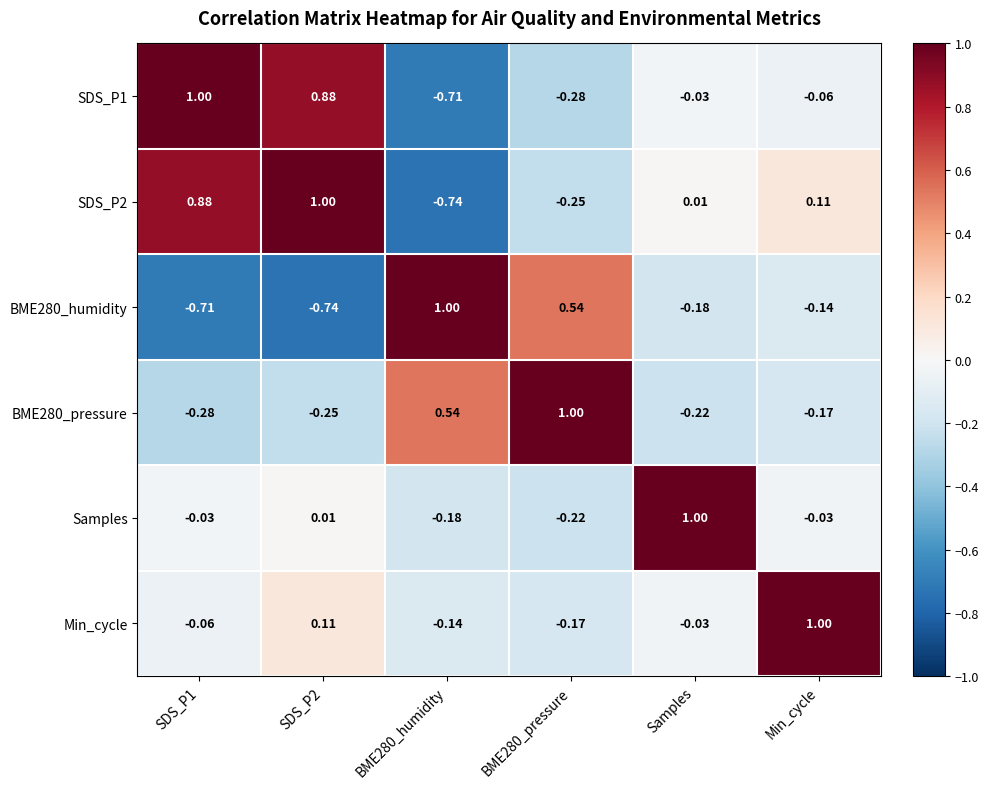

At which label is SDS_P2 closest to 0?

Samples